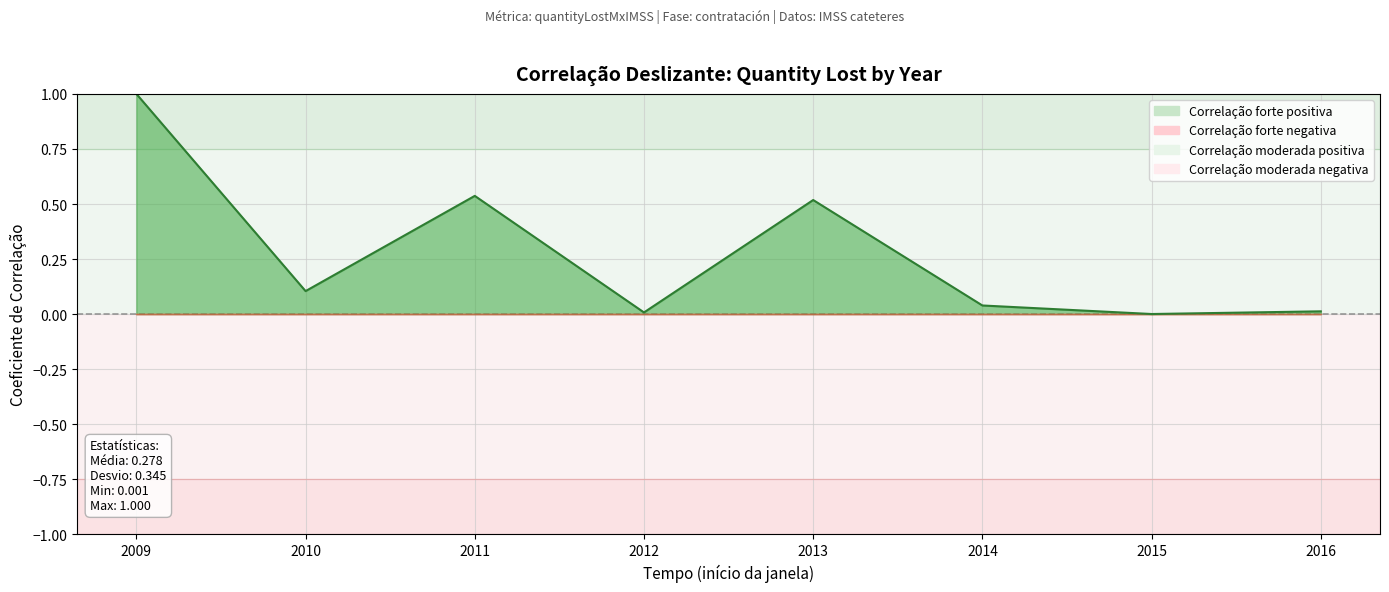

Where is the first local maximum?

2011